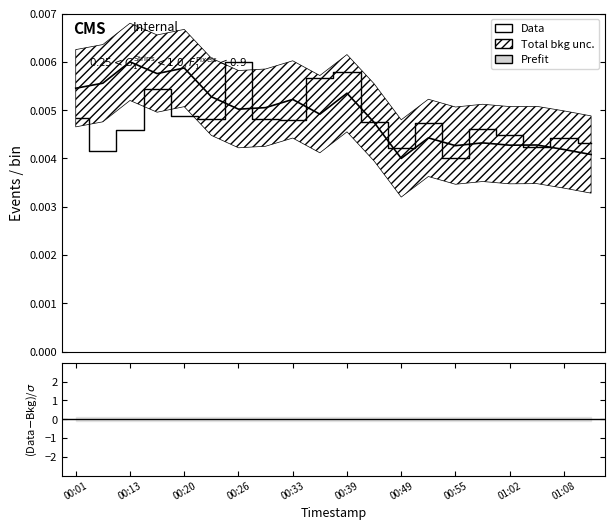

The value of Prefit at 00:13 is 0.0. True or false?

True